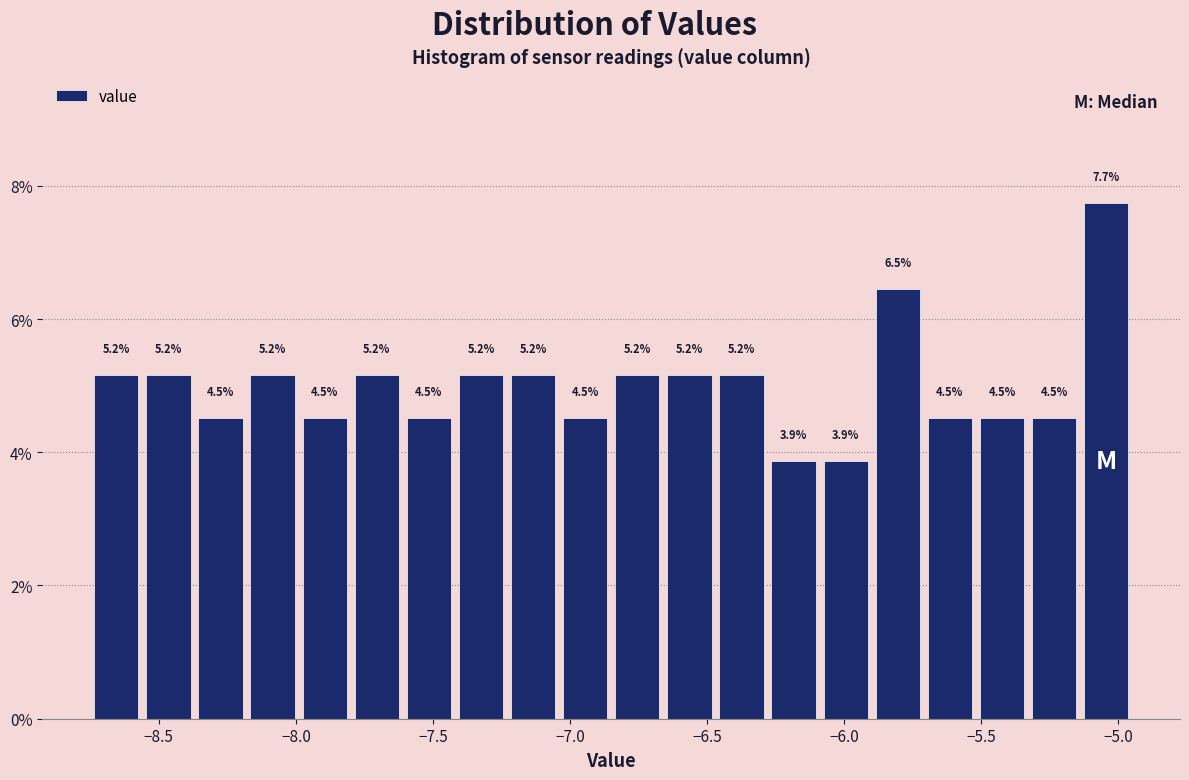

Around what value on the x-axis is the tallest bar? Give the approximate position of its centre, as read against the axis.

-5.05